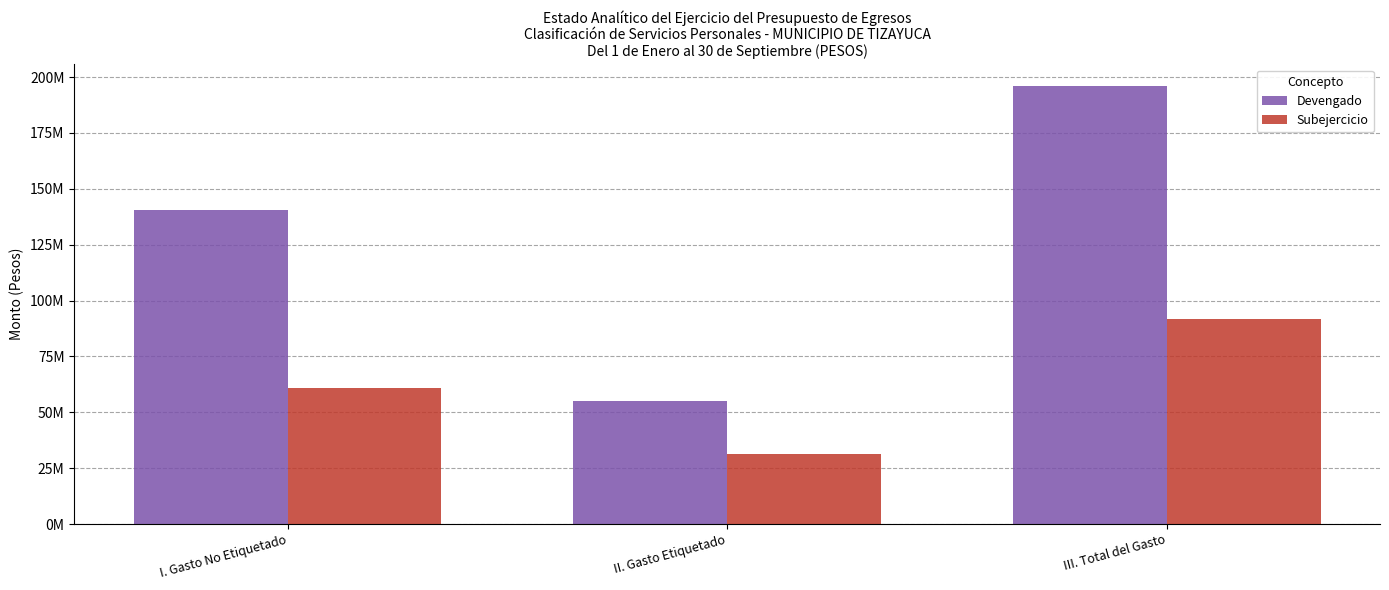

Does the chart contain any negative values?

No